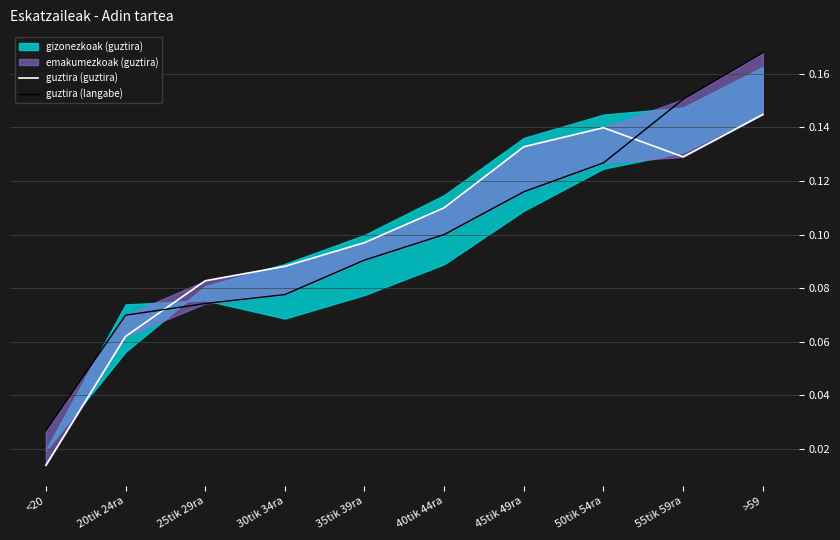

What position from the left is 30tik 34ra?

4